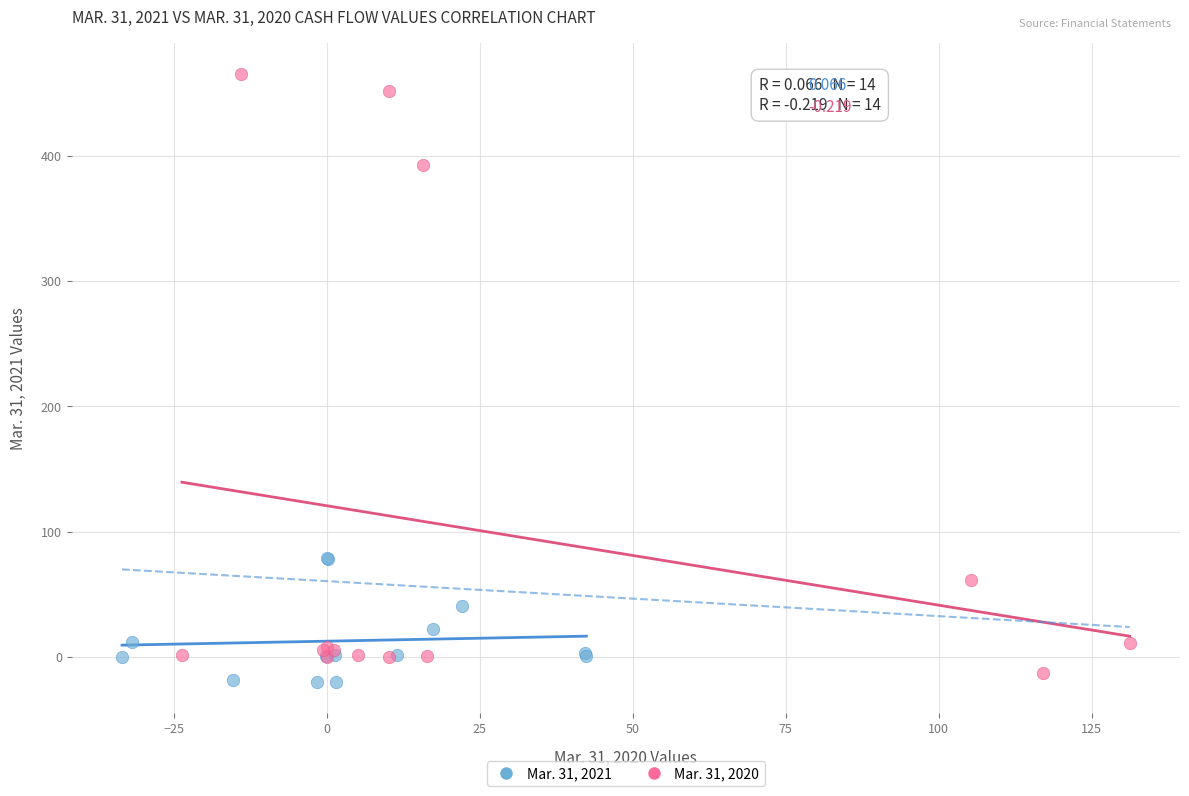

Which series reaches the minimum Y coordinate?

Mar. 31, 2021